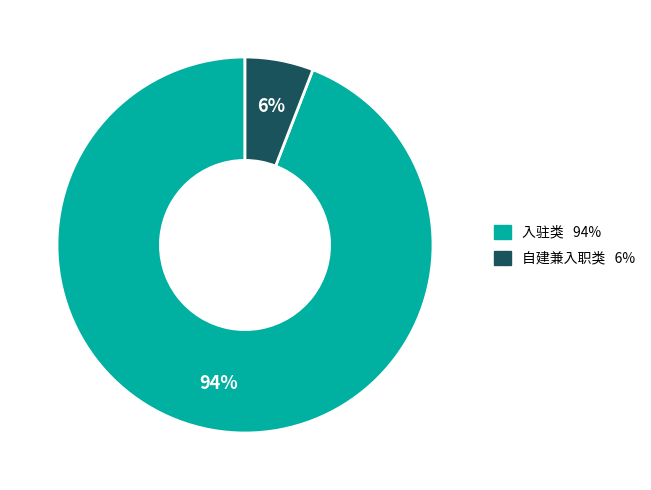

To the nearest percent, what percentage of the pie is 自建兼入职类?

6%